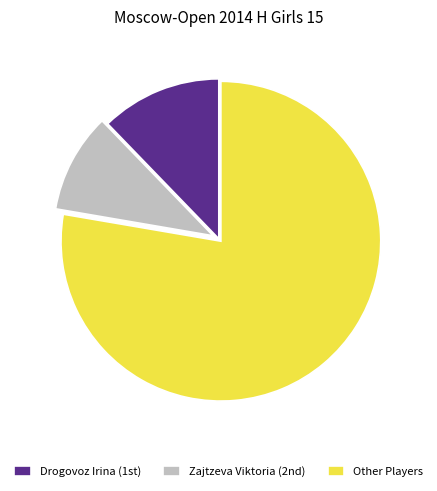

Which category has the smallest portion of the pie?

Zajtzeva Viktoria (2nd)